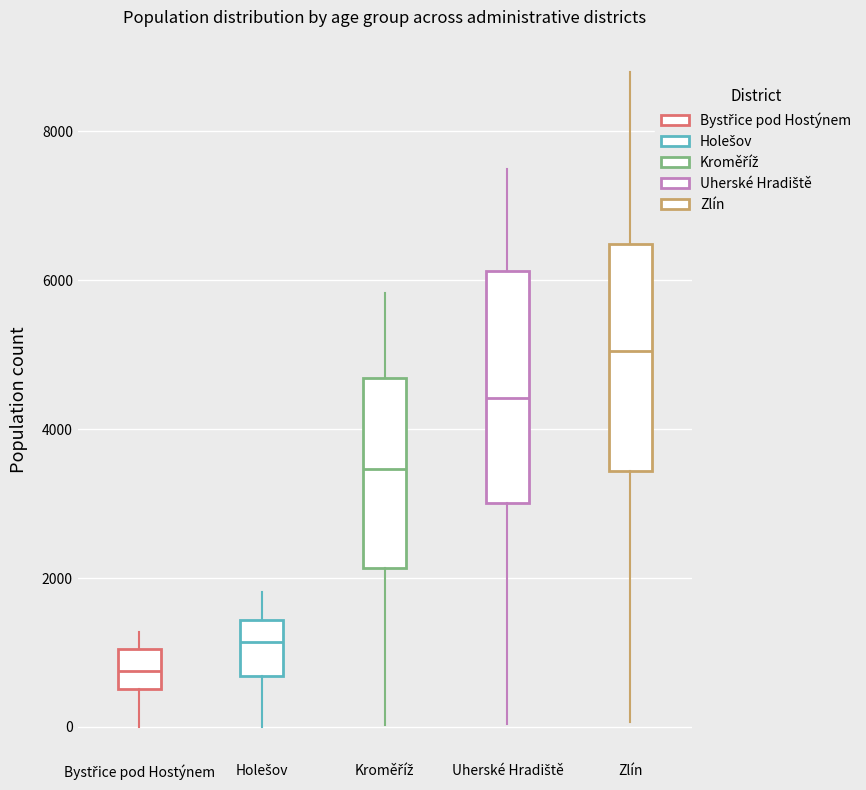

Reading left to right, transcribe this box plot: for each box, give where its median line is, the range the box spans, and where its two whiskers end, as read against the y-axis. The values are not printed on the chart, so give them approximately, as read against the axis.

Bystřice pod Hostýnem: median 800, box 600 to 1000, whiskers 0 to 1200
Holešov: median 1200, box 600 to 1400, whiskers 0 to 1800
Kroměříž: median 3400, box 2200 to 4600, whiskers 0 to 5800
Uherské Hradiště: median 4400, box 3000 to 6200, whiskers 0 to 7400
Zlín: median 5000, box 3400 to 6400, whiskers 0 to 8800